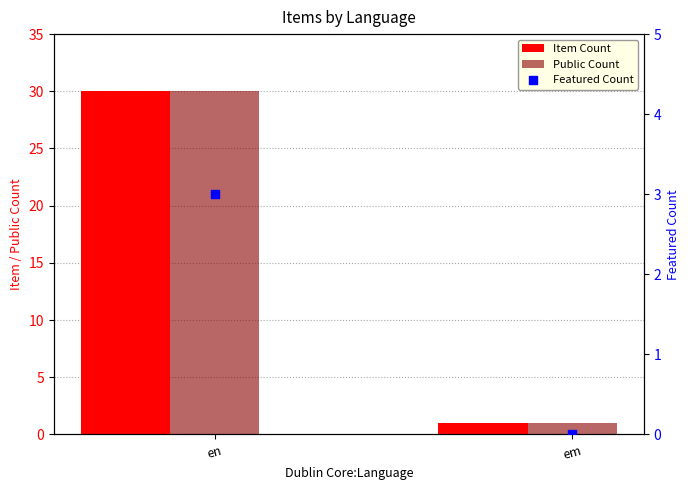

Which series reaches the maximum Y coordinate?

Item Count